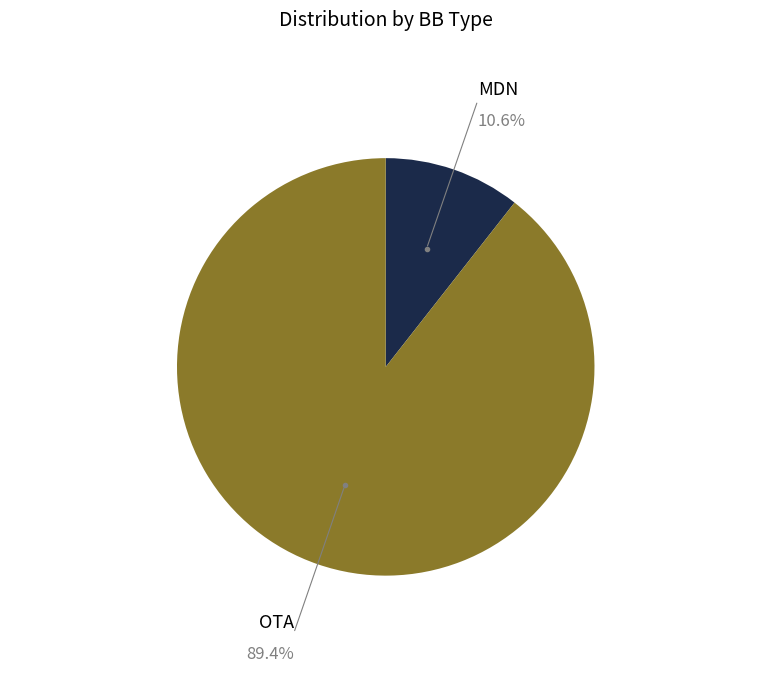

Does any single category account for the majority?

Yes